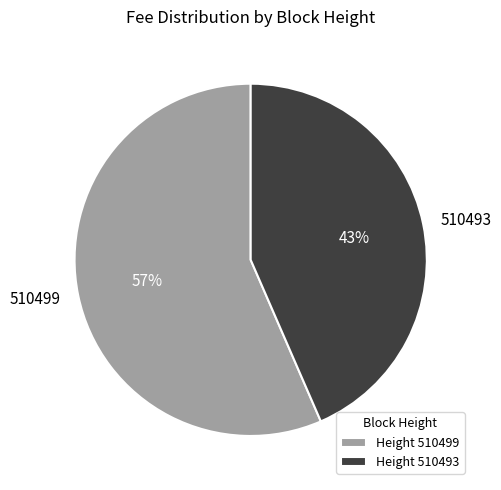

Is there a majority slice in this chart?

Yes